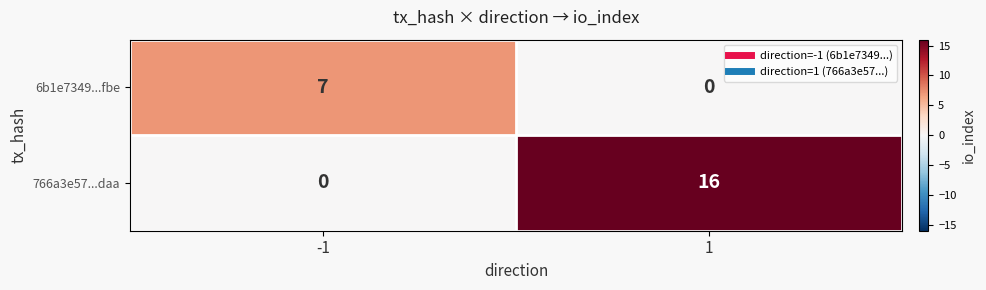

Which label corresponds to the largest value in the chart?

1